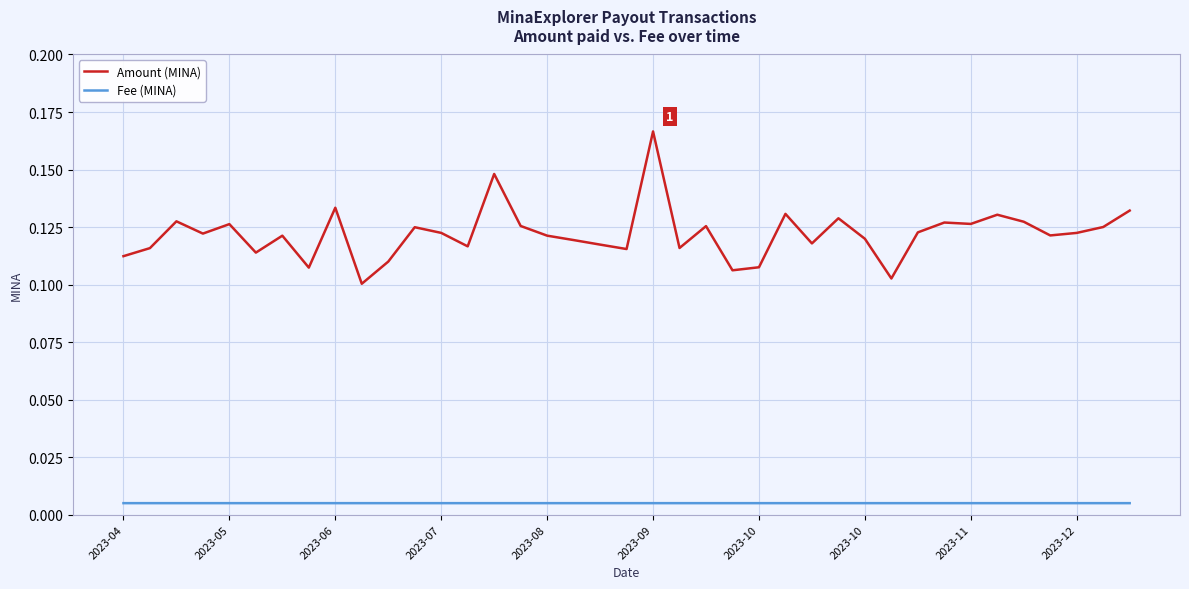

Rank the series by their average value, from lowest to highest.

Fee (MINA), Amount (MINA)